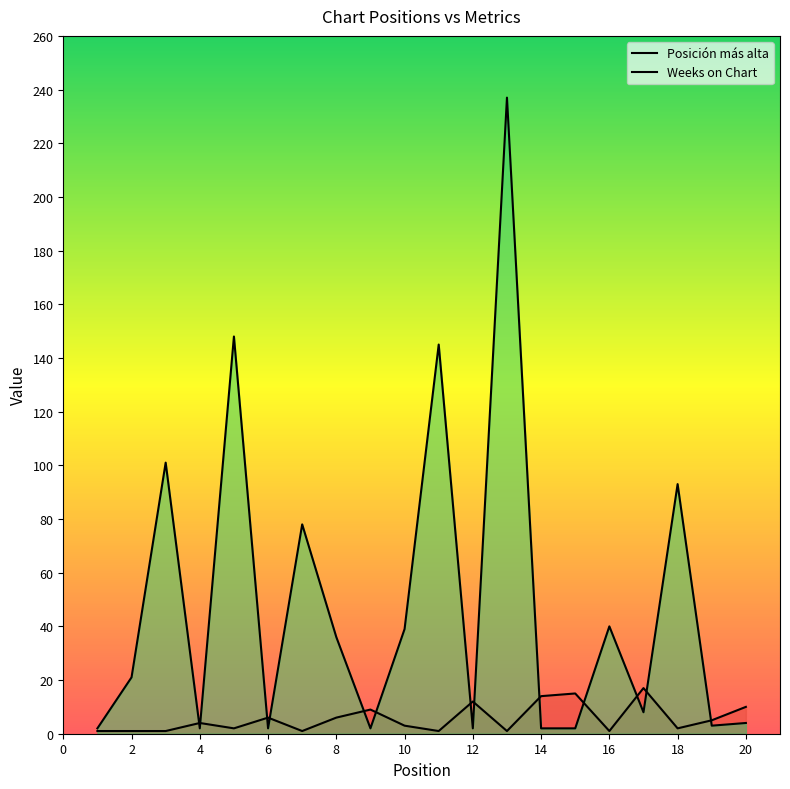

How many categories are shown in the chart?

20